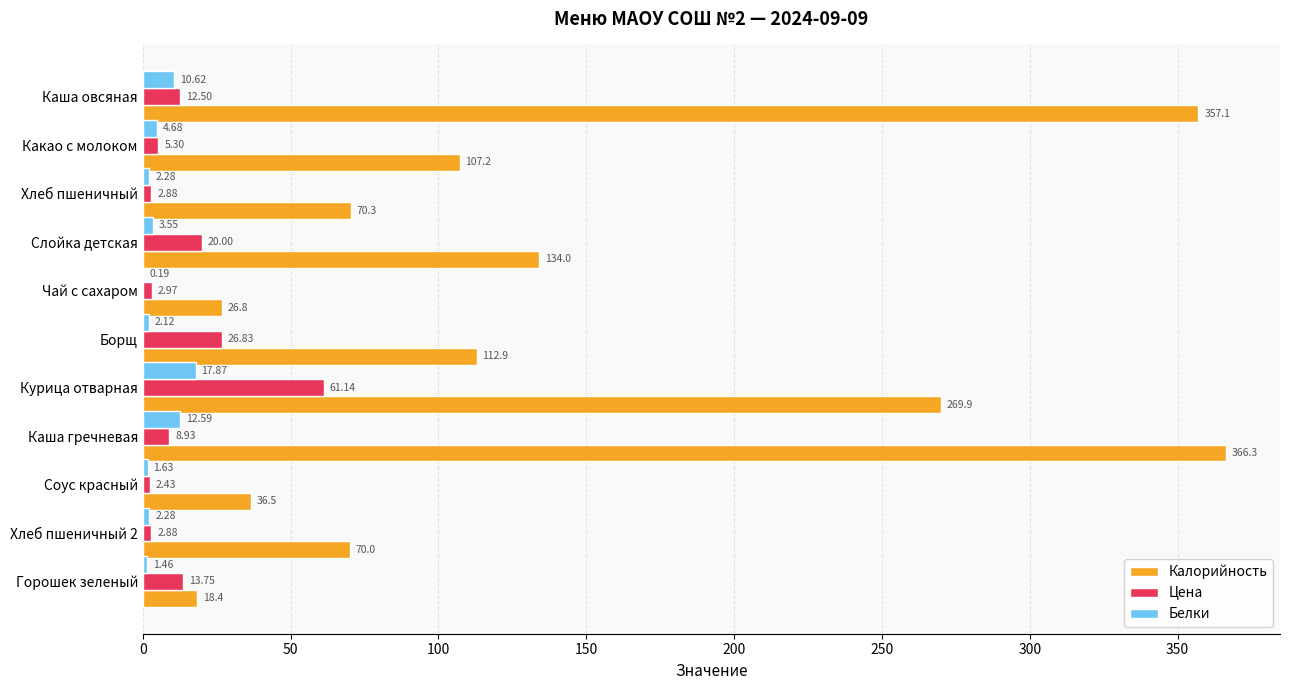

What is the sum of all Белки values?

59.3